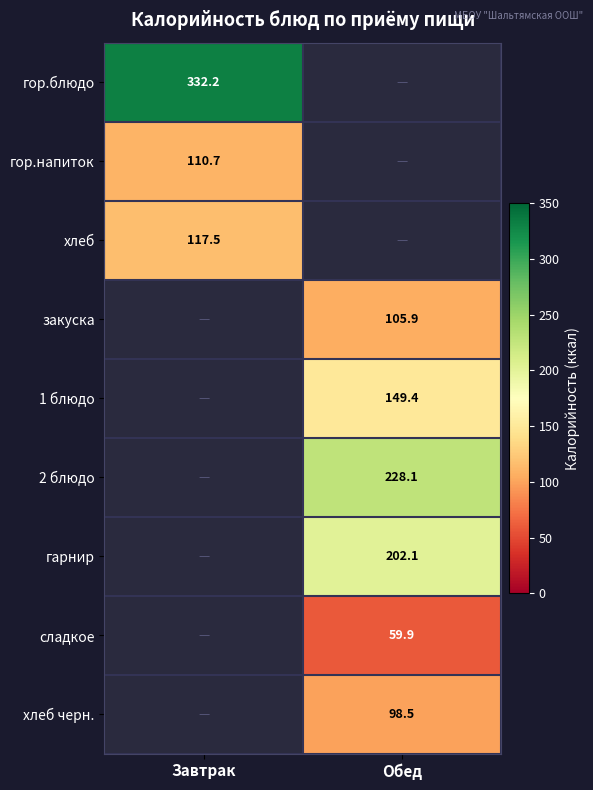

How many values in гарнир are above zero?

1